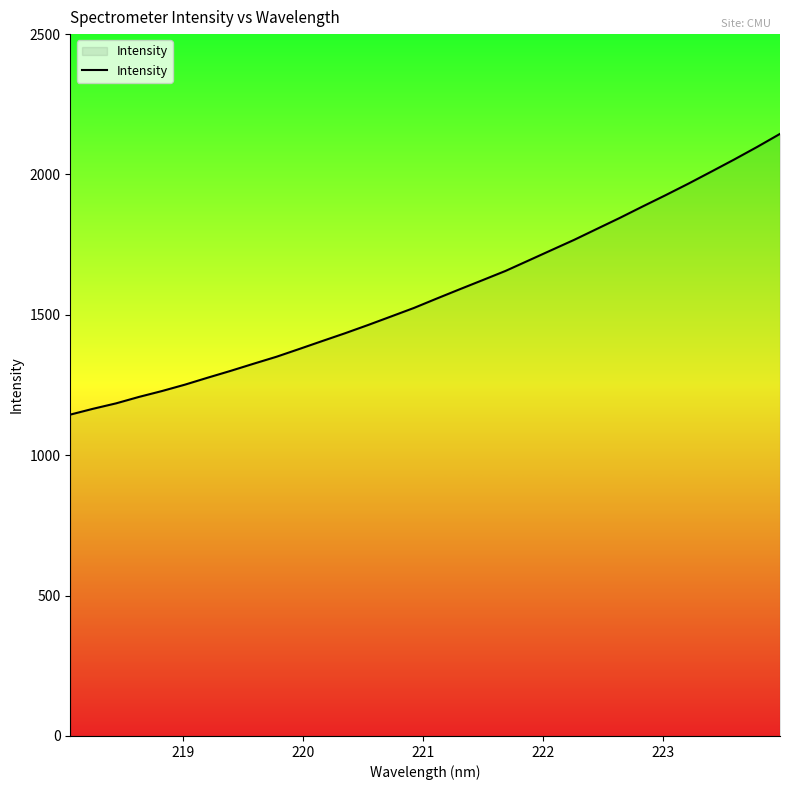

What is the difference between the maximum and minimum values?

999.9